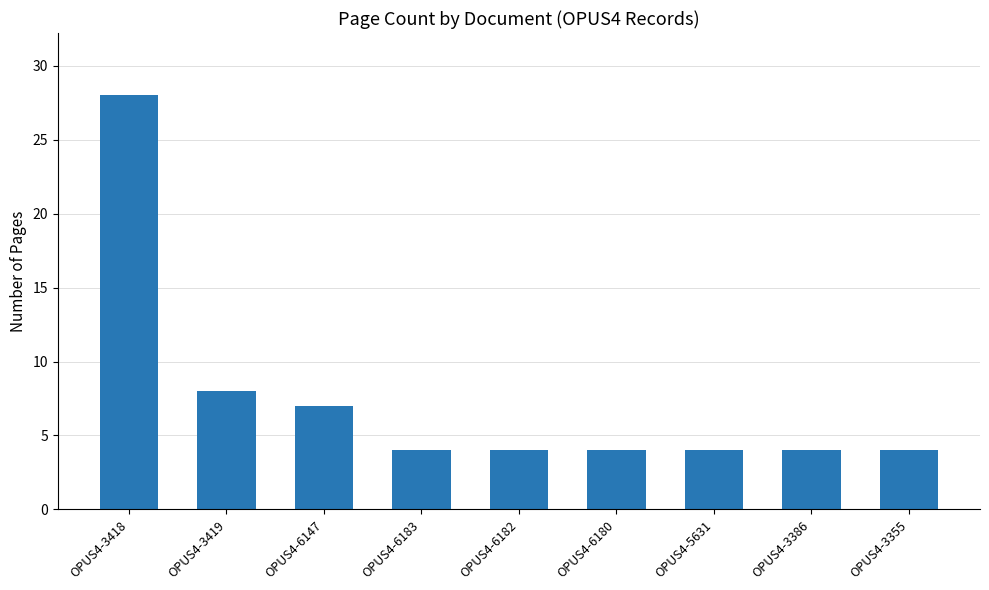

What is the greatest value displayed?

28